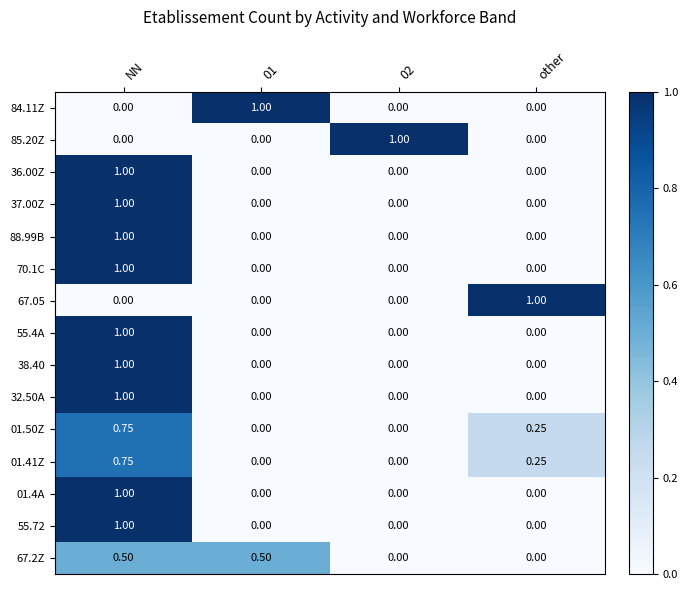

What is the difference between the highest and lowest values at other?

1.0